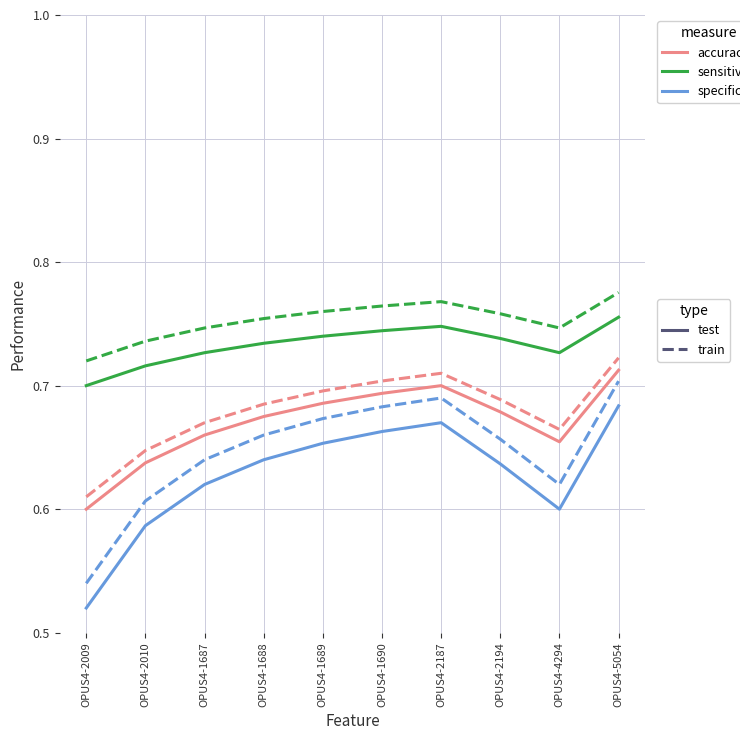

Which category has the lowest value across all series?

OPUS4-2009